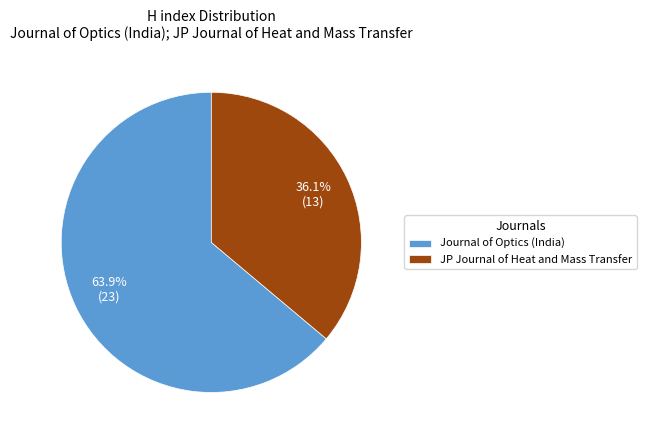

What is the smallest slice in the pie chart?

JP Journal of Heat and Mass Transfer